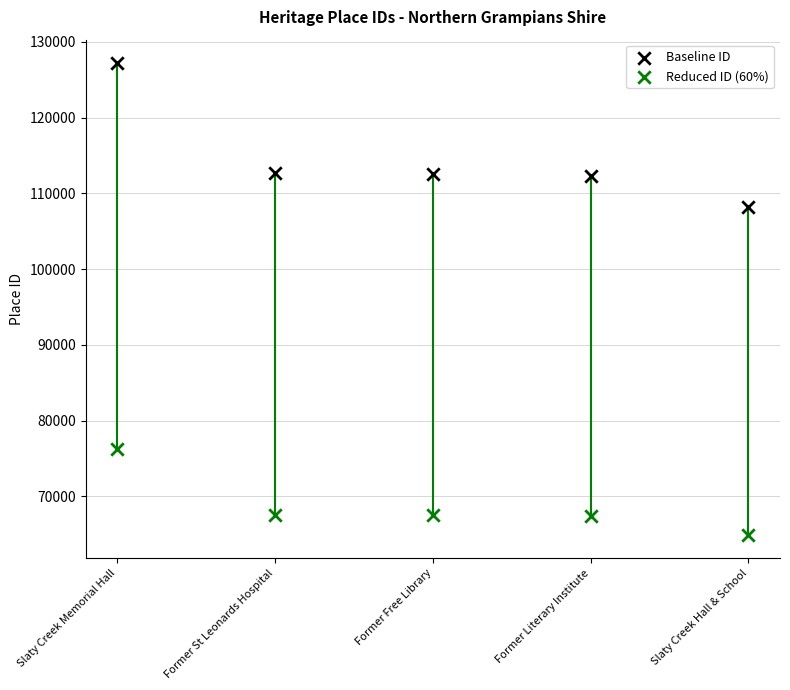

Which series contains the highest Y value?

Baseline ID